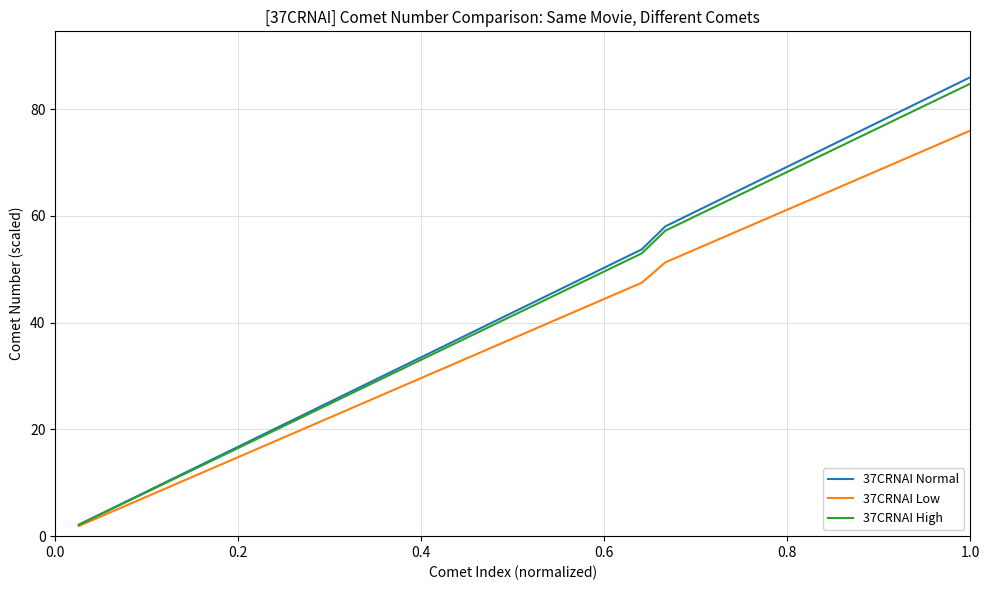

What is the minimum value shown in the chart?

1.9